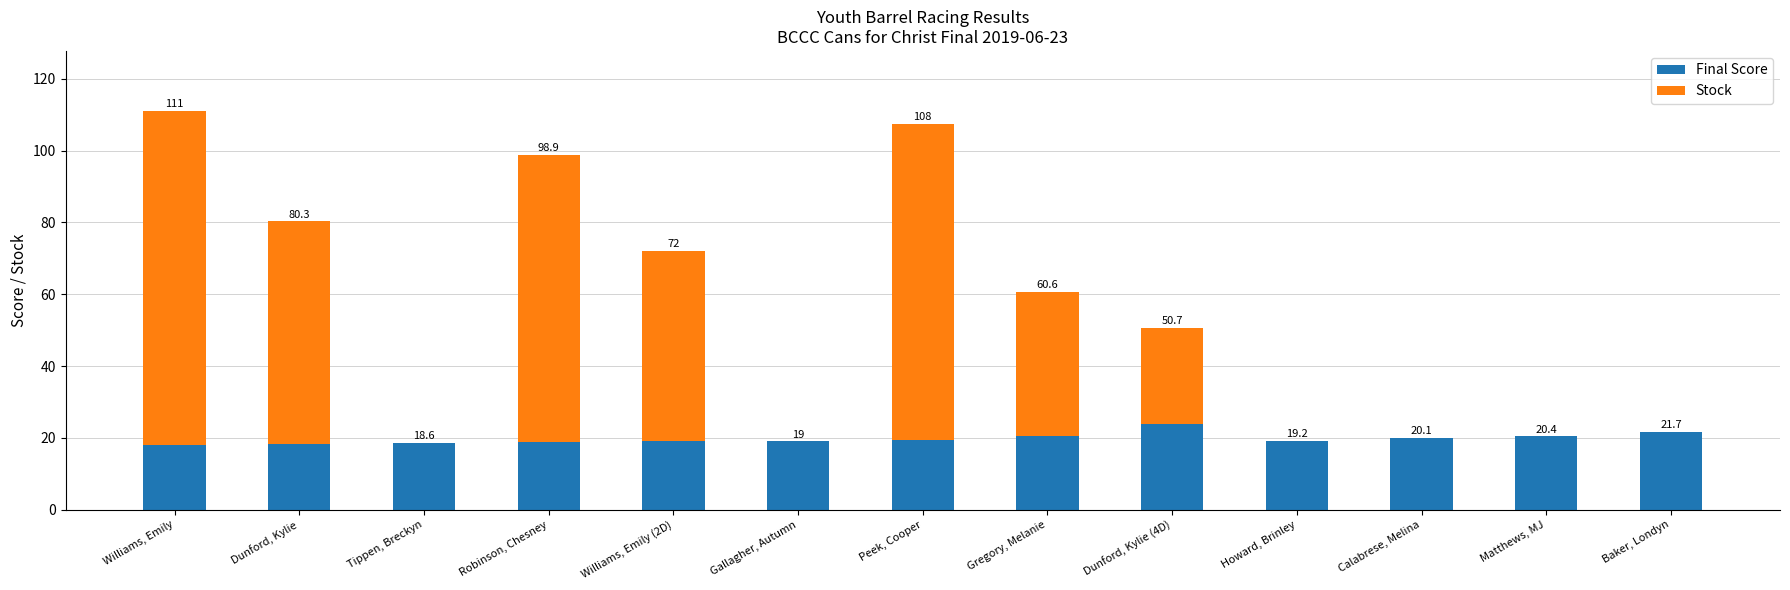

The Final Score series shows 30.2 at Peek, Cooper. True or false?

False